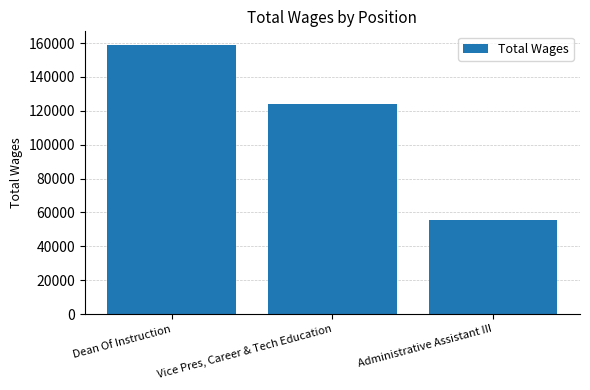

The value at Dean Of Instruction is 159023. True or false?

True